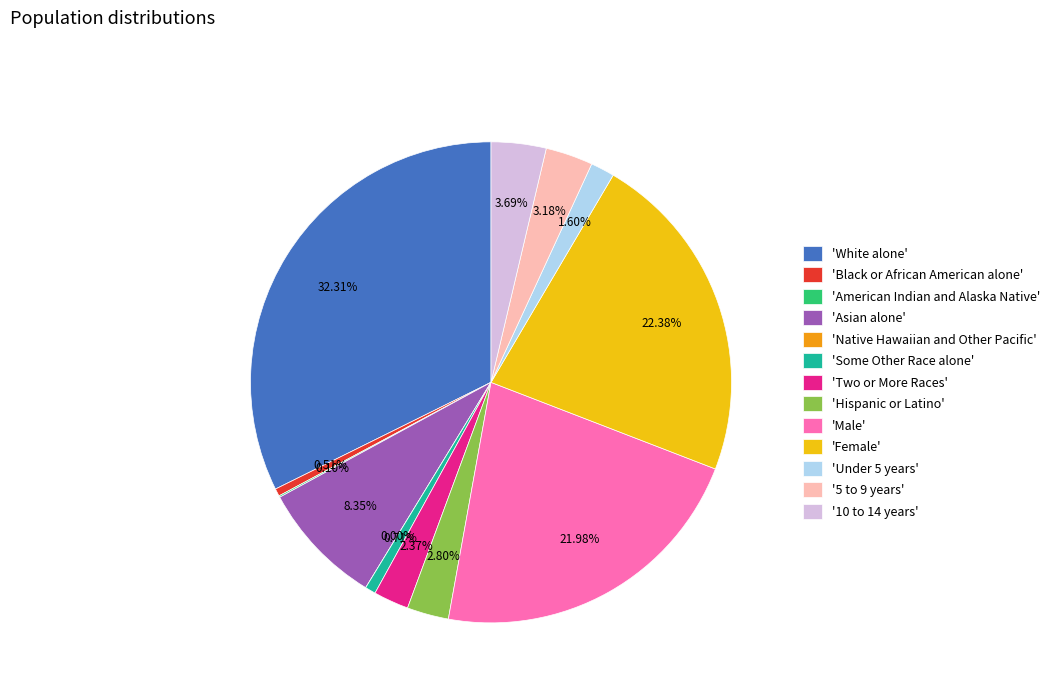

To the nearest percent, what is the difference between the largest and smallest slice percentages?

32%